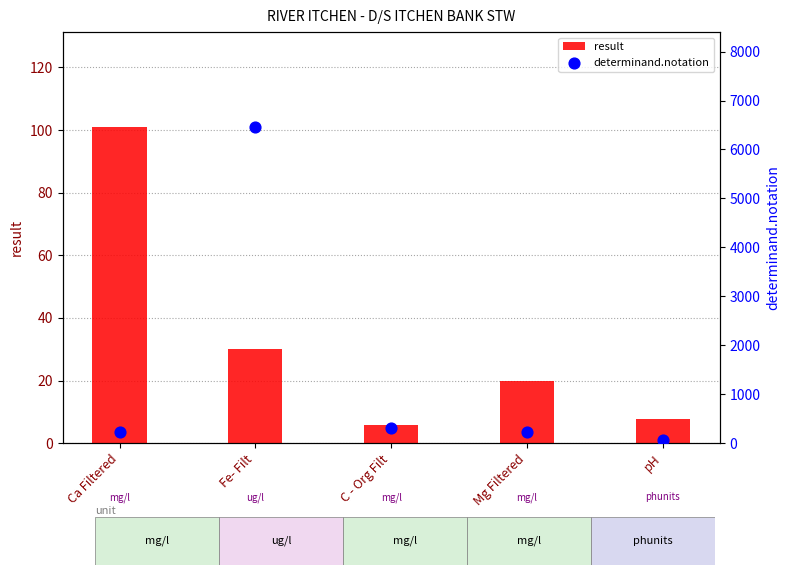

Is the value of result at Ca Filtered greater than the value of determinand.notation at pH?

Yes